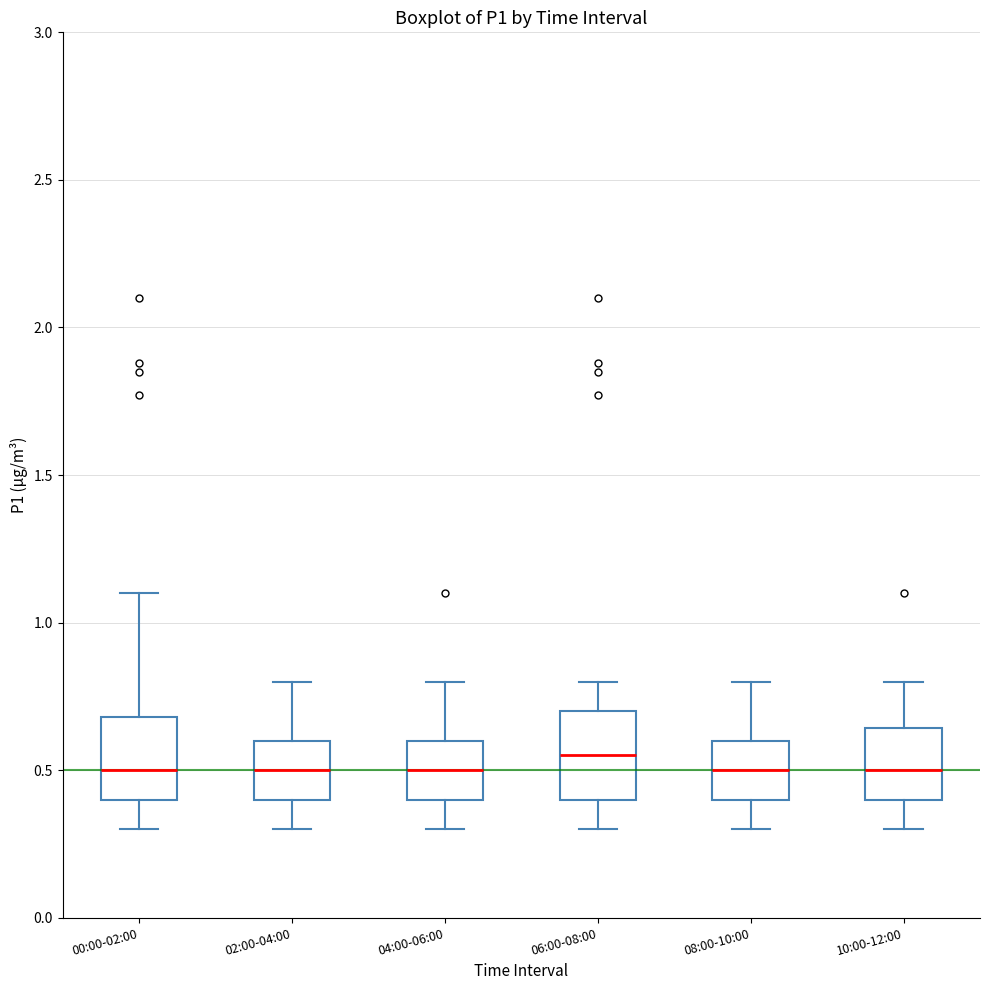

Which box has the highest median line?

06:00-08:00